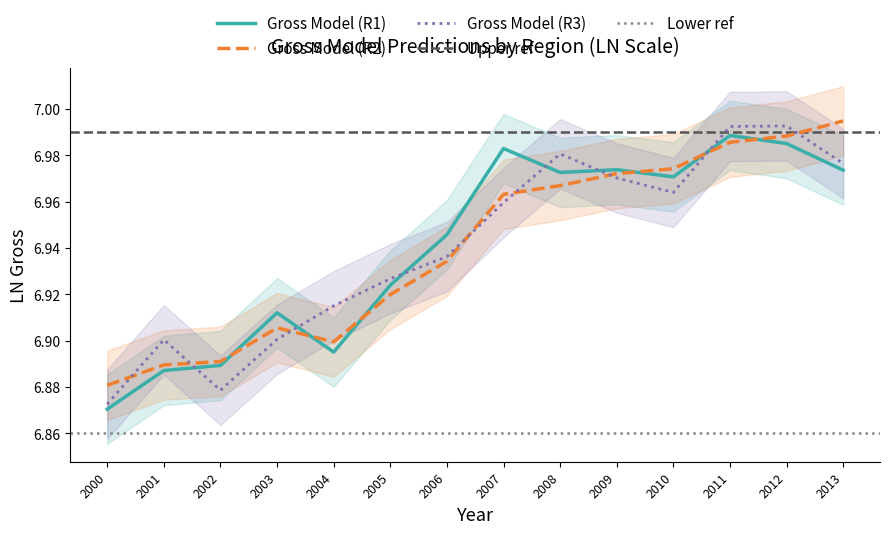

What is the value of the Gross Model (R2) point at the 7th from the left?

6.9